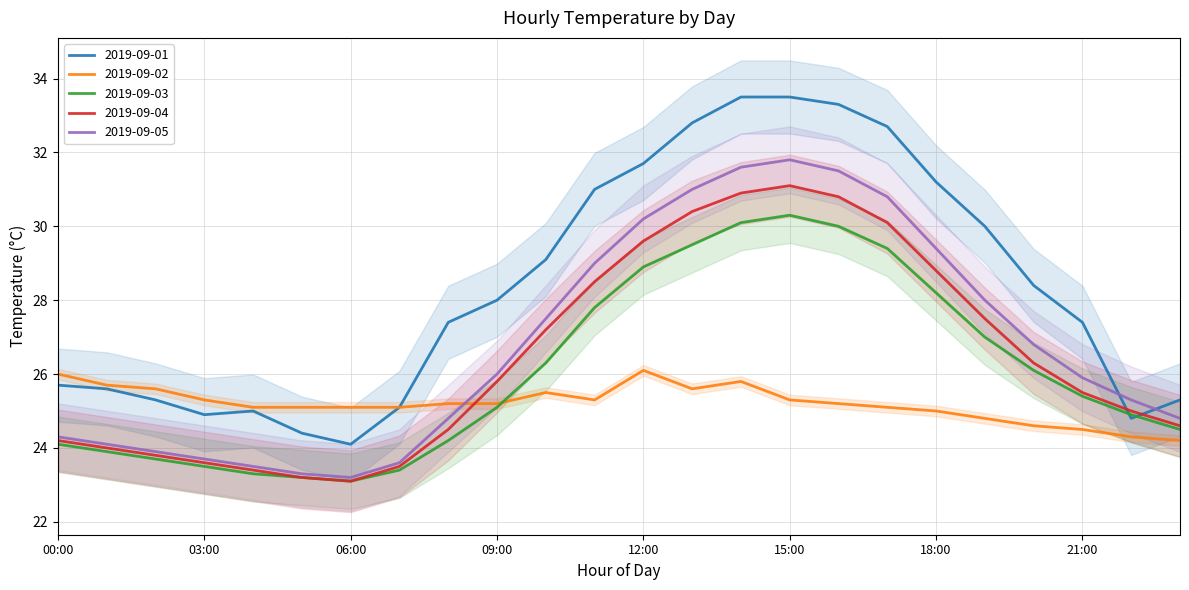

The value of 2019-09-03 at 23:00 is 31.9. True or false?

False